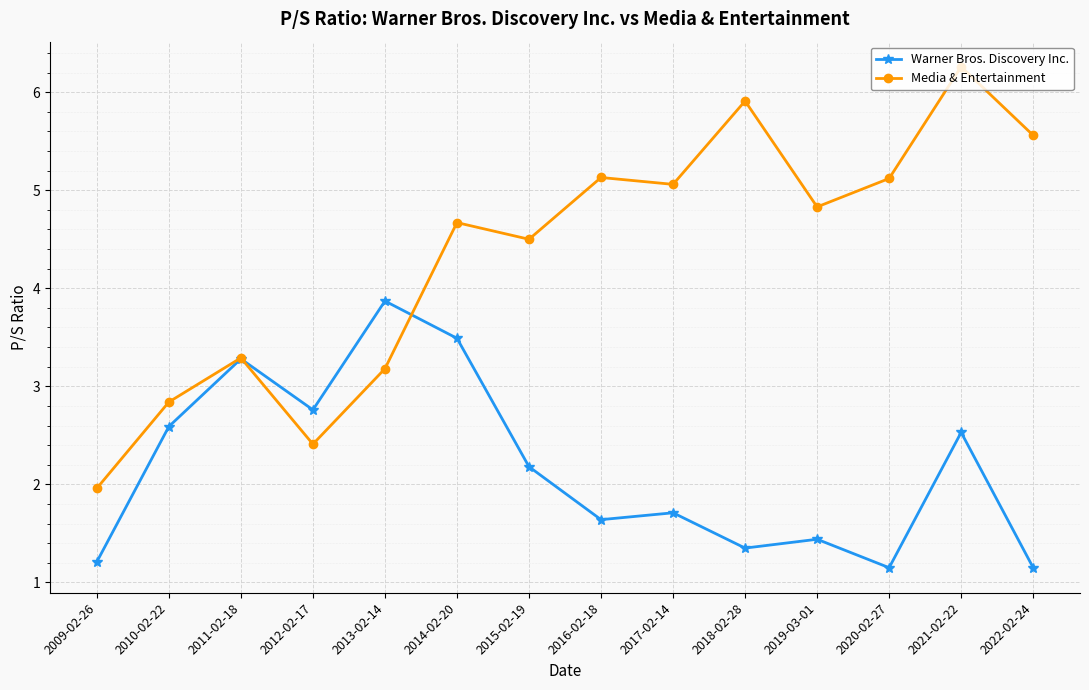

Is the value of Media & Entertainment at 2015-02-19 greater than the value of Warner Bros. Discovery Inc. at 2013-02-14?

Yes